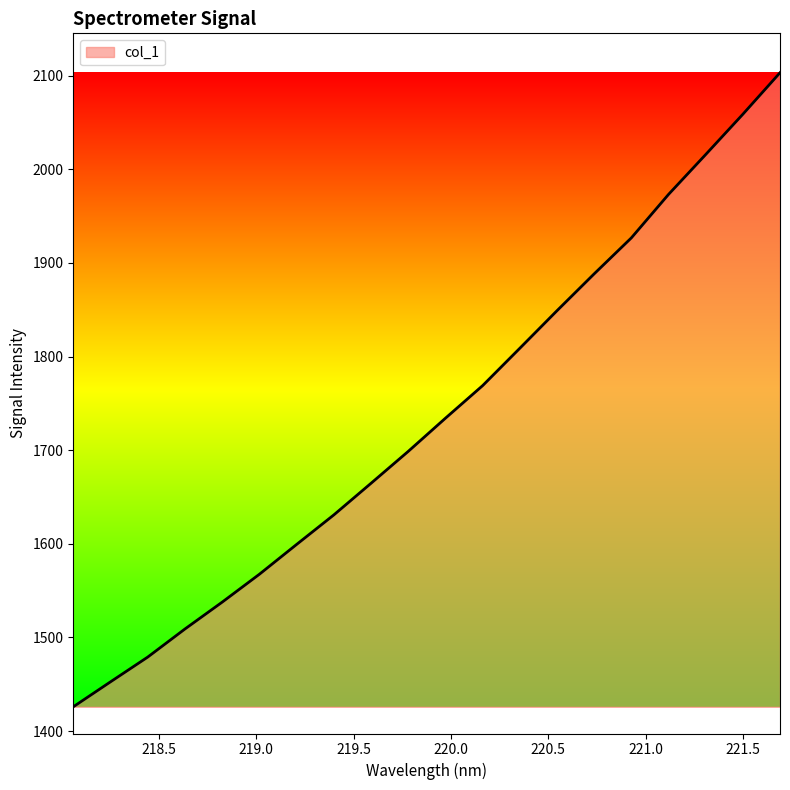

What is the smallest value displayed?

1426.0